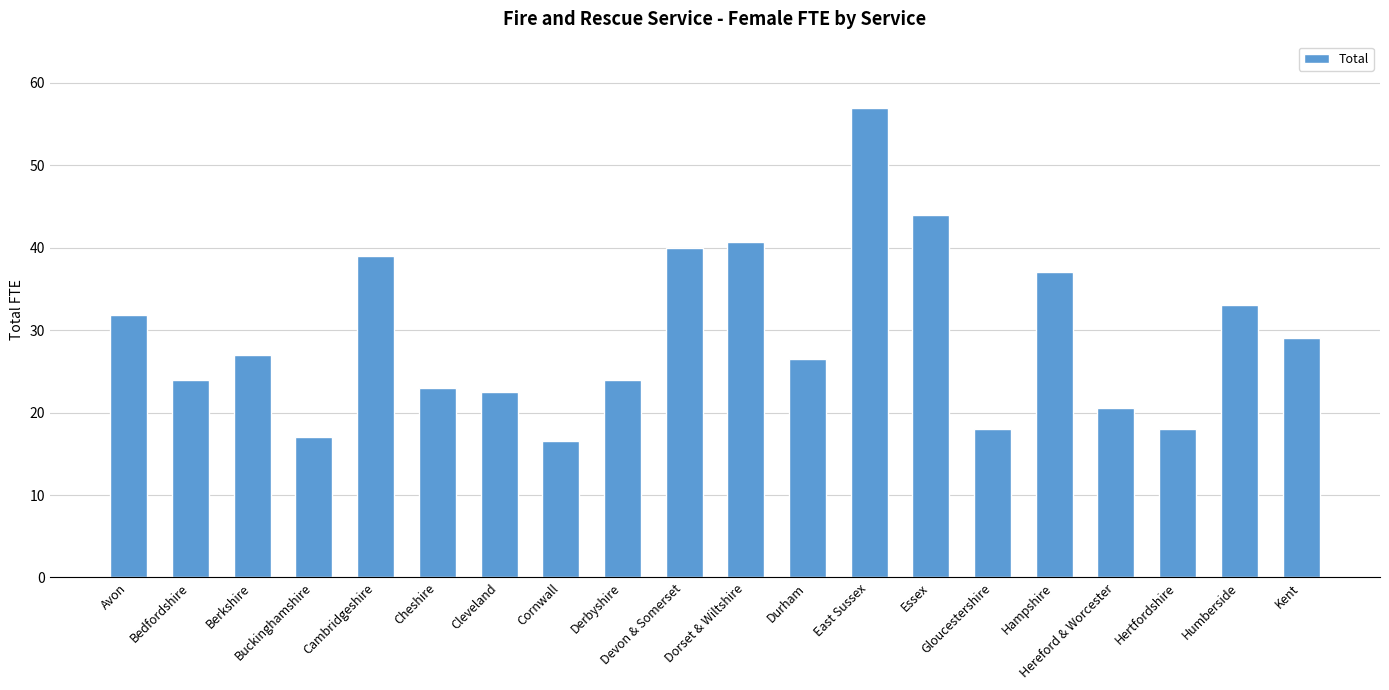

How many values are below 27?

10